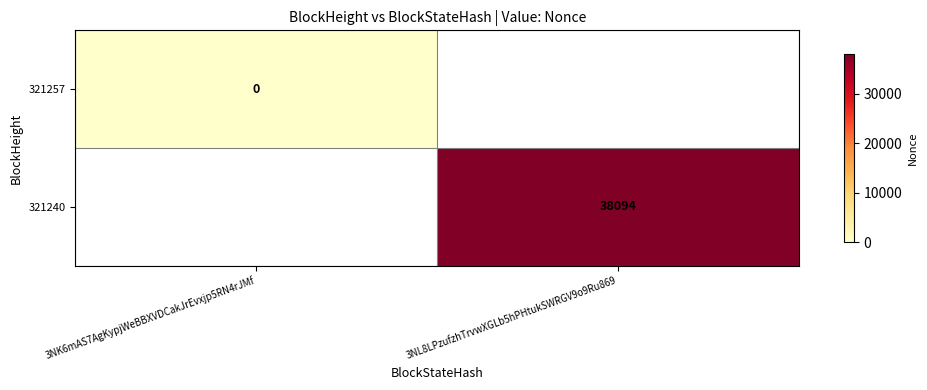

How many series are shown in this chart?

2